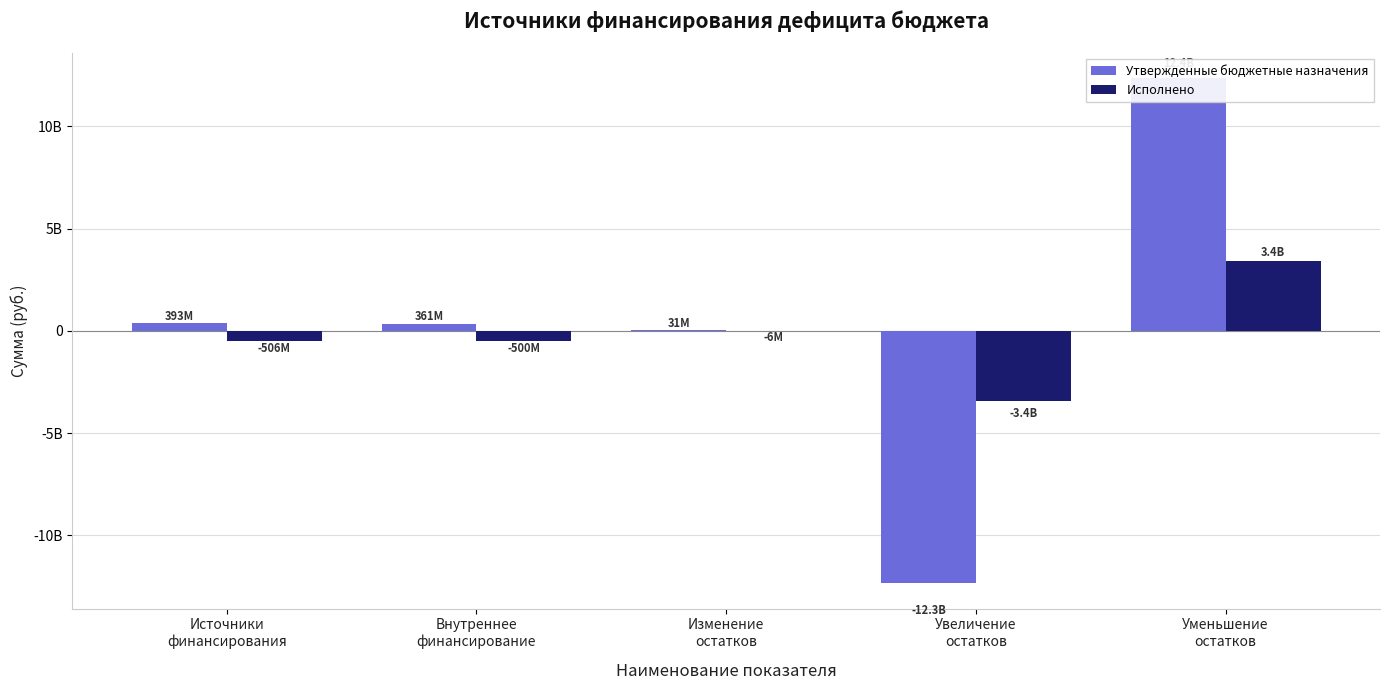

Rank the categories by Исполнено value from highest to lowest.

Уменьшение
остатков, Изменение
остатков, Внутреннее
финансирование, Источники
финансирования, Увеличение
остатков